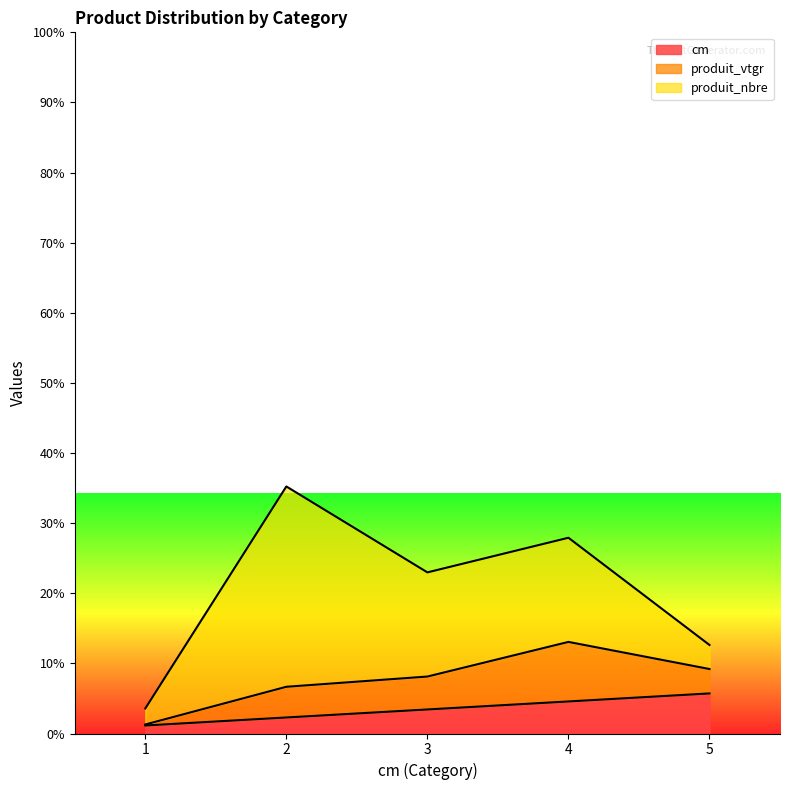

Does the chart display data point markers on the line(s)?

No